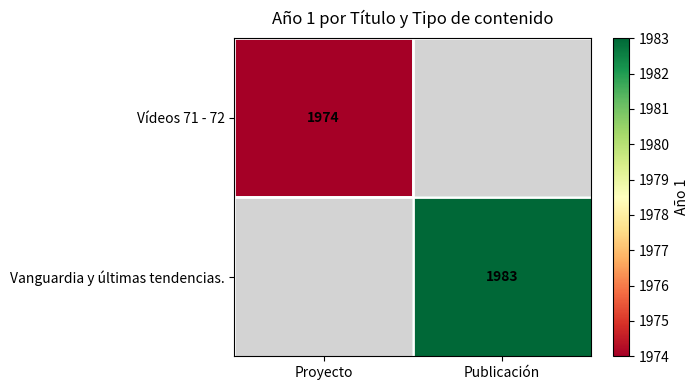

The Vídeos 71 - 72 series shows 1974 at Proyecto. True or false?

True